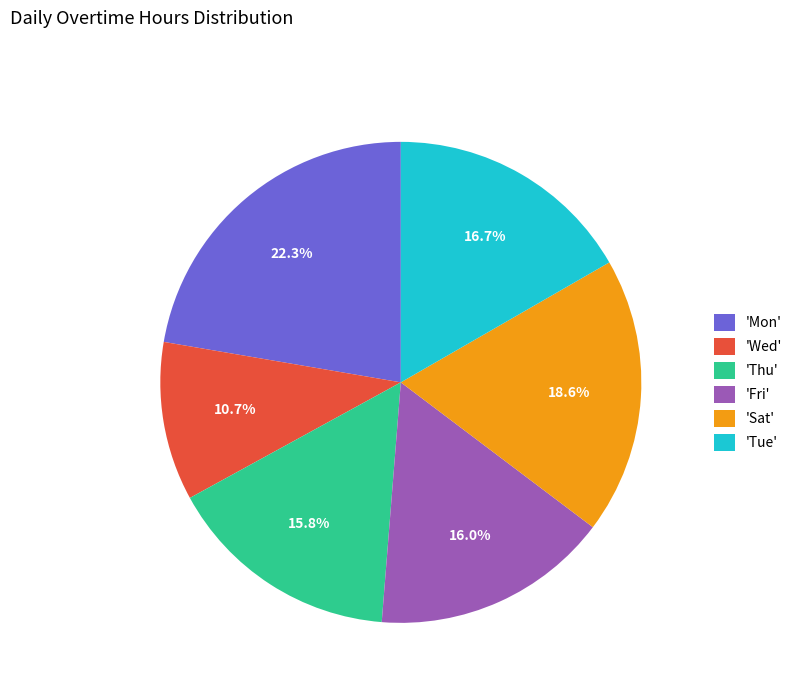

What is the ratio of the value at 'Thu' to the value at 'Tue'?

0.9